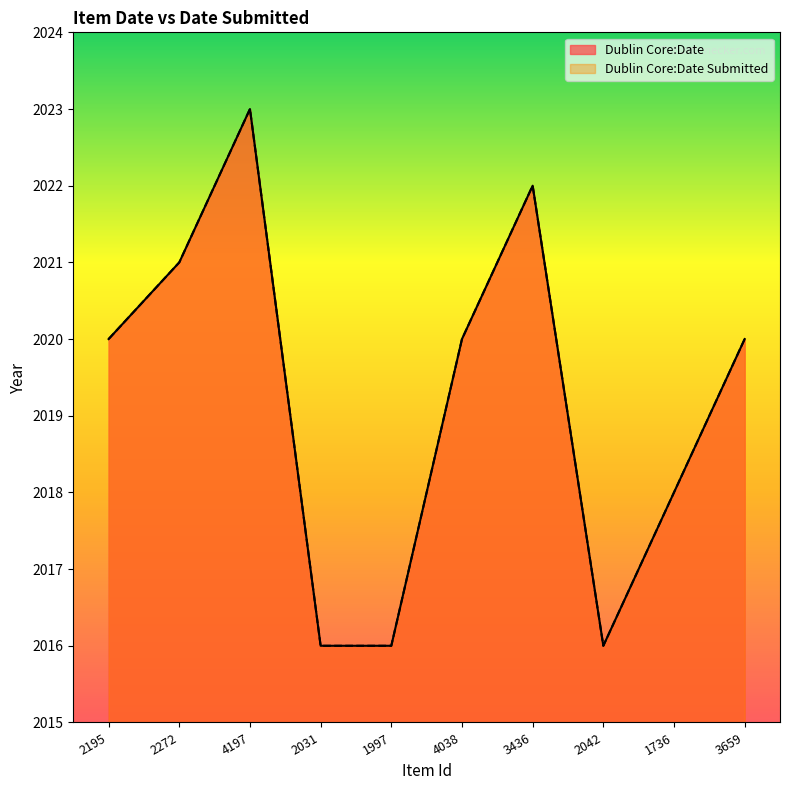

What is the difference between the maximum and minimum values in the Dublin Core:Date Submitted series?

7